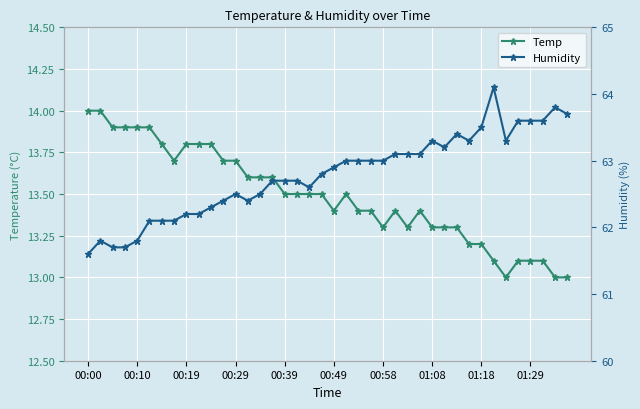

How many lines are shown in the chart?

2